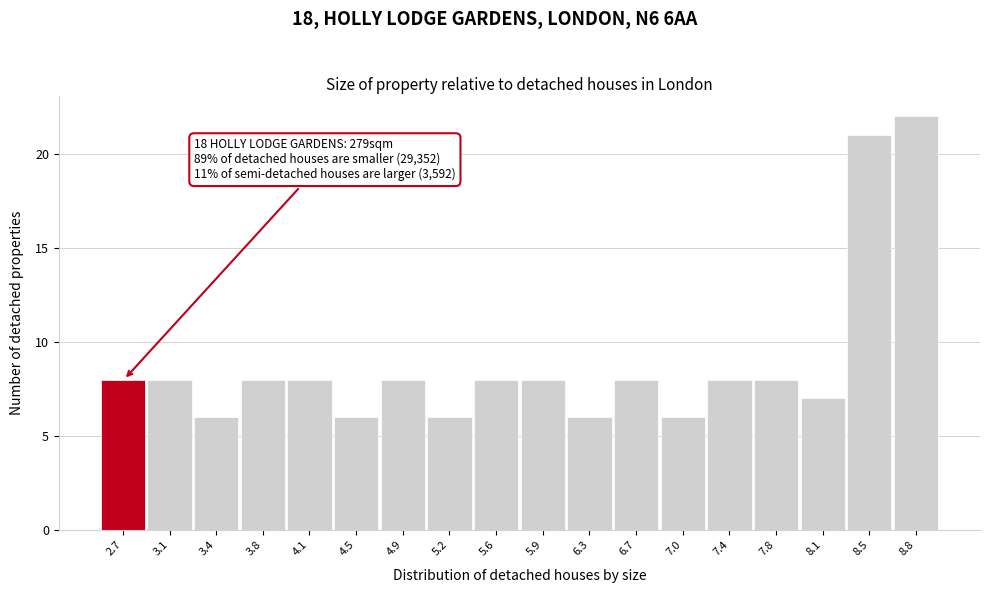

Reading left to right, what are all the values shown in this chart?

2.7=8	3.1=8	3.4=6	3.8=8	4.1=8	4.5=6	4.9=8	5.2=6	5.6=8	5.9=8	6.3=6	6.7=8	7.0=6	7.4=8	7.8=8	8.1=7	8.5=21	8.8=22